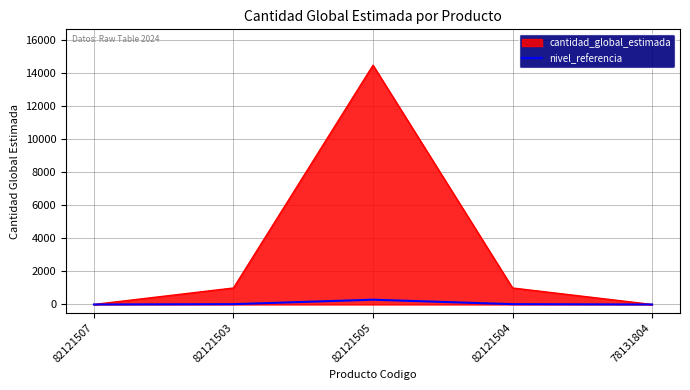

Rank the series by their maximum value, from lowest to highest.

nivel_referencia, cantidad_global_estimada